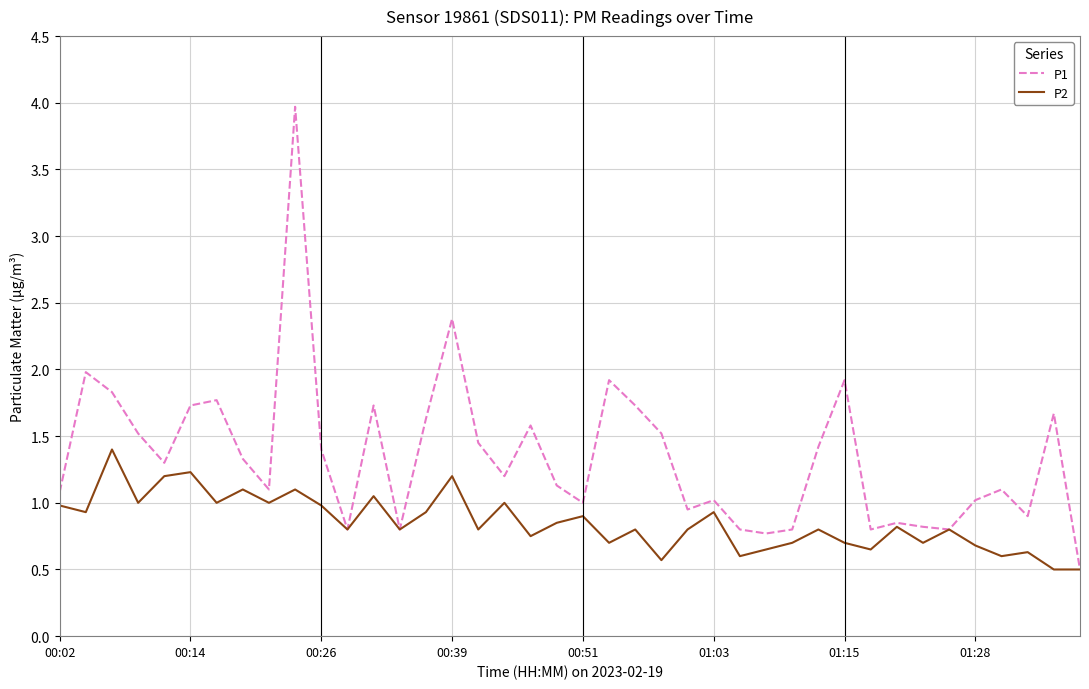

List the series in order of their peak value, highest first.

P1, P2